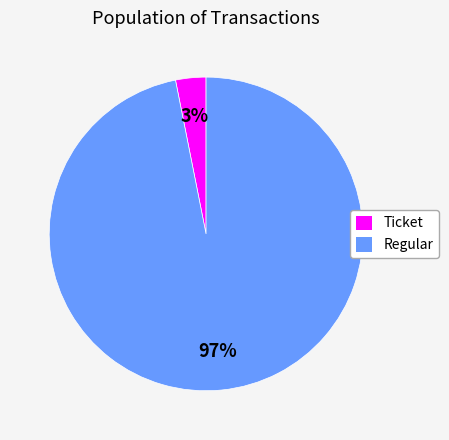

To the nearest percent, what is the difference between the largest and smallest slice percentages?

94%